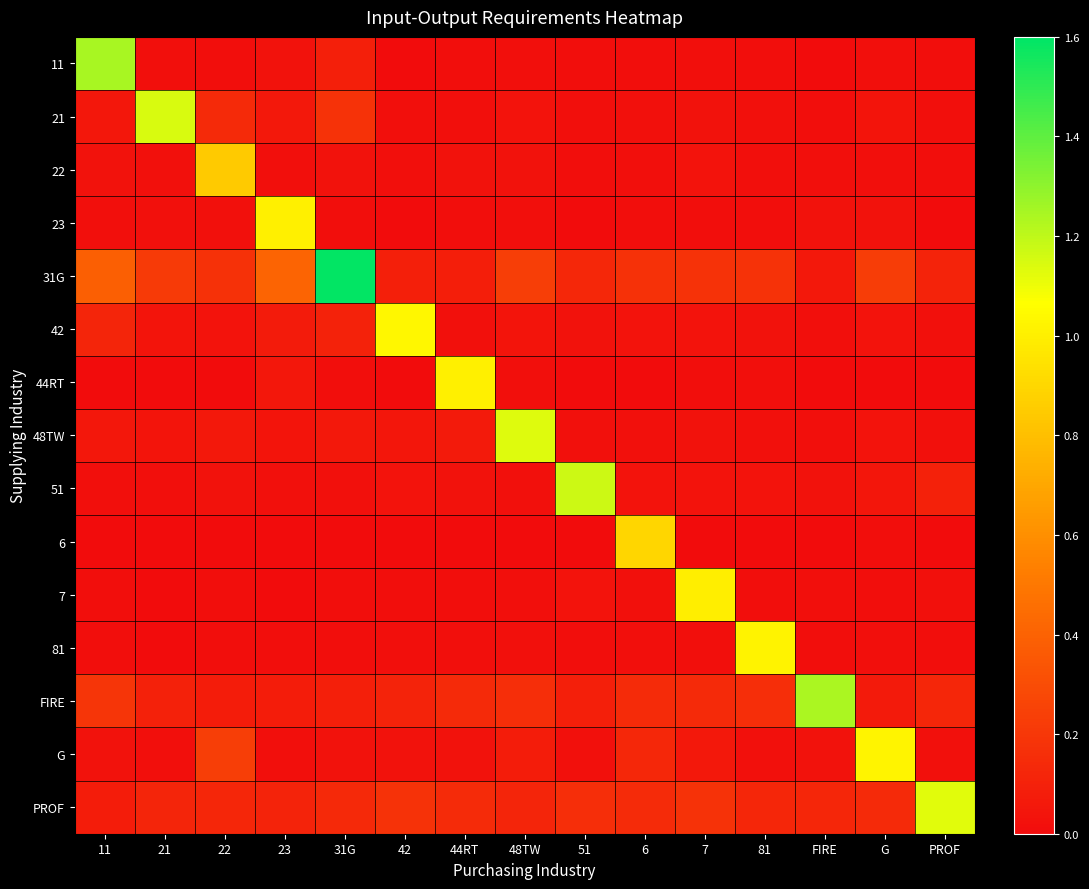

Rank the series by their maximum value, from lowest to highest.

22, 6, 7, 44RT, 23, 81, G, 42, PROF, 48TW, 21, 51, FIRE, 11, 31G